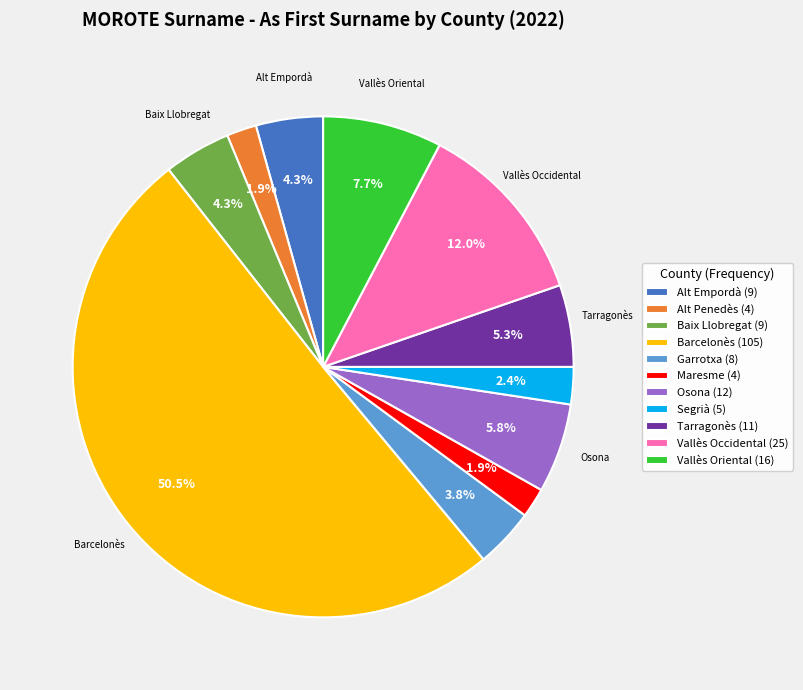

Which slice is the largest?

Barcelonès